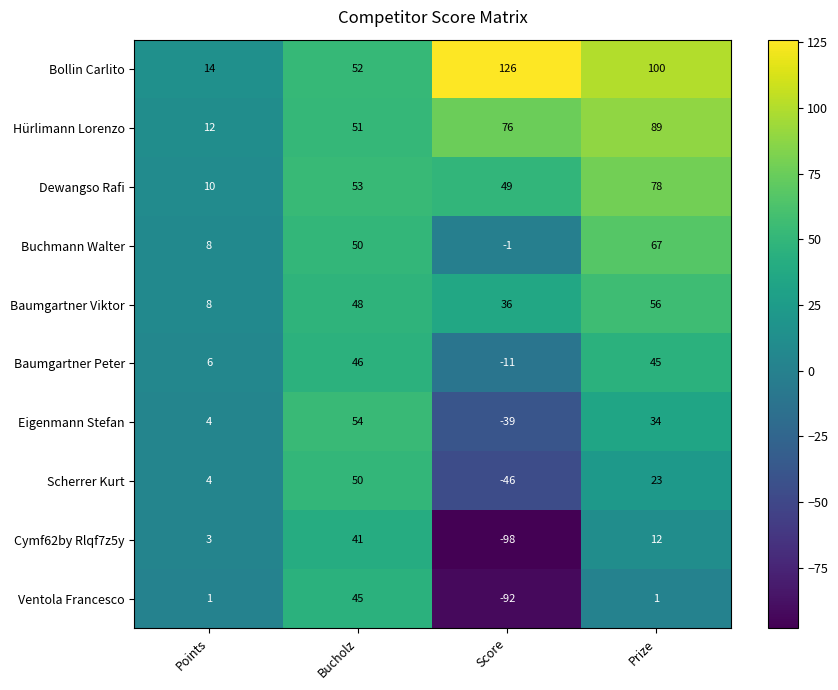

The value of Bollin Carlito at Score is 126. True or false?

True